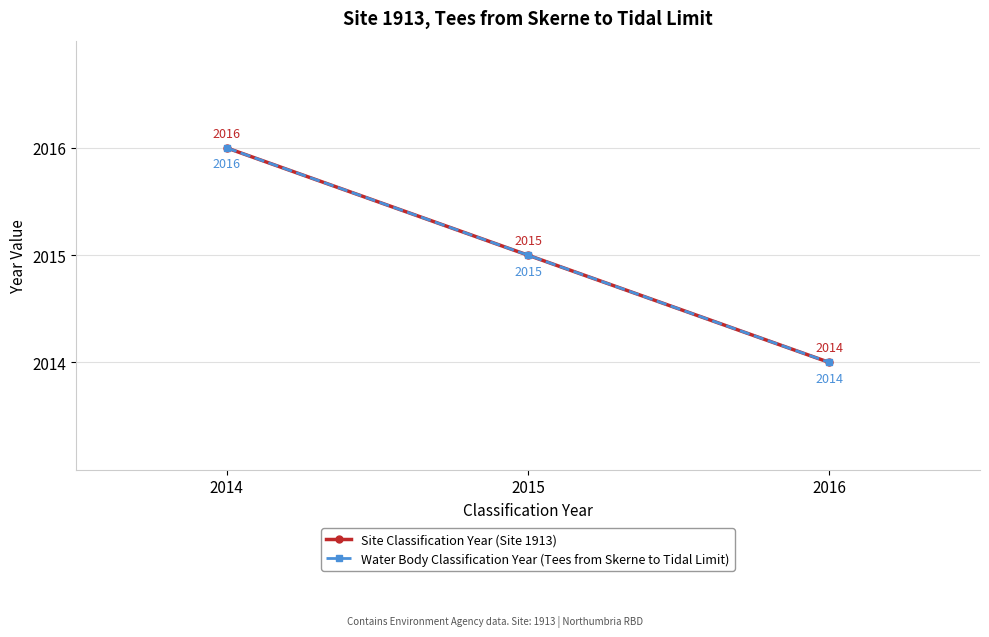

Reading left to right, extract all data points from this chart.

Site Classification Year (Site 1913): 2016	2015	2014
Water Body Classification Year (Tees from Skerne to Tidal Limit): 2016	2015	2014